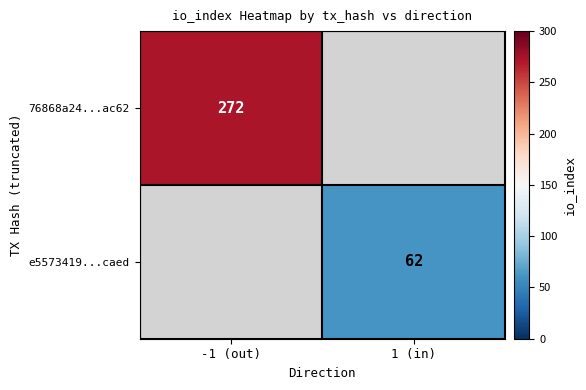

Is the value of e5573419...caed at 1 (in) greater than the value of 76868a24...ac62 at -1 (out)?

No